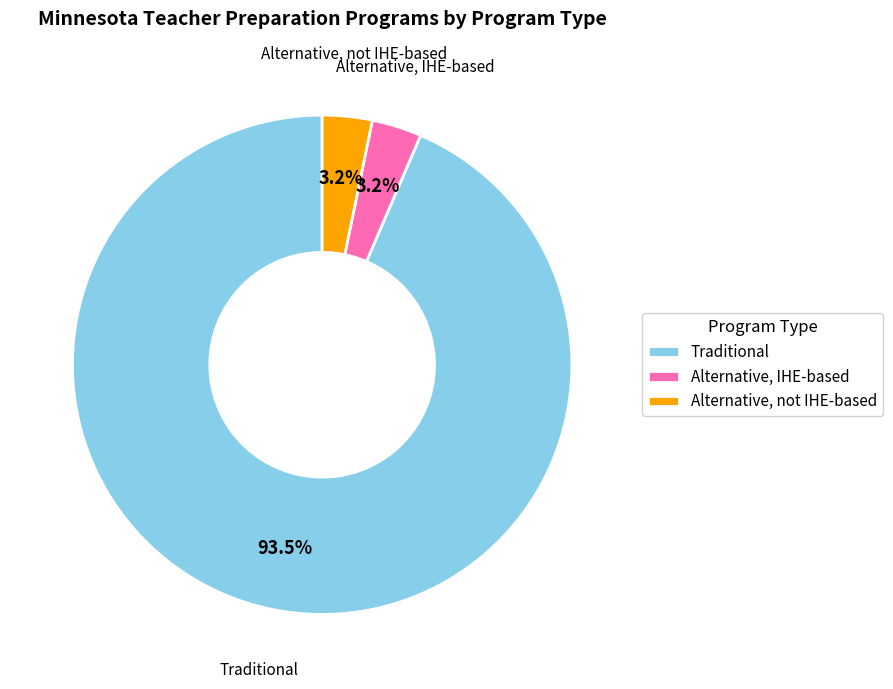

Which category accounts for the majority?

Traditional